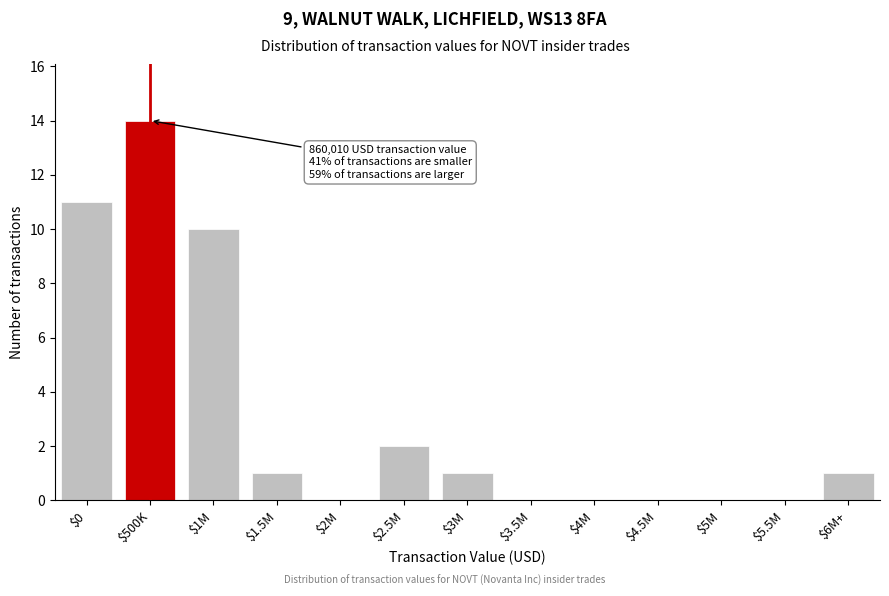

The chart shows a value of -9 at $3.5M. True or false?

False